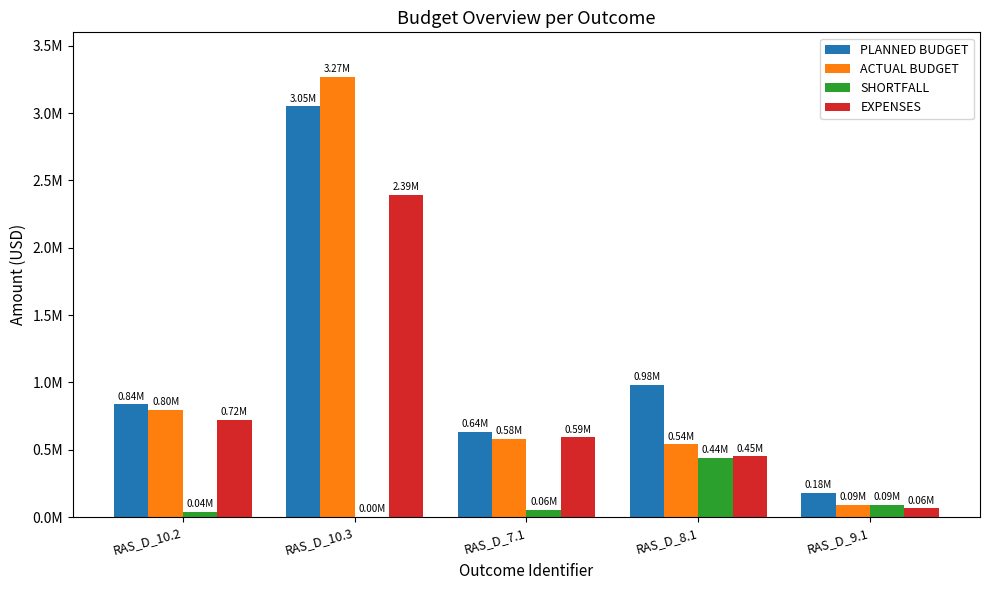

What is the total value across all series at RAS_D_8.1?

2412813.2